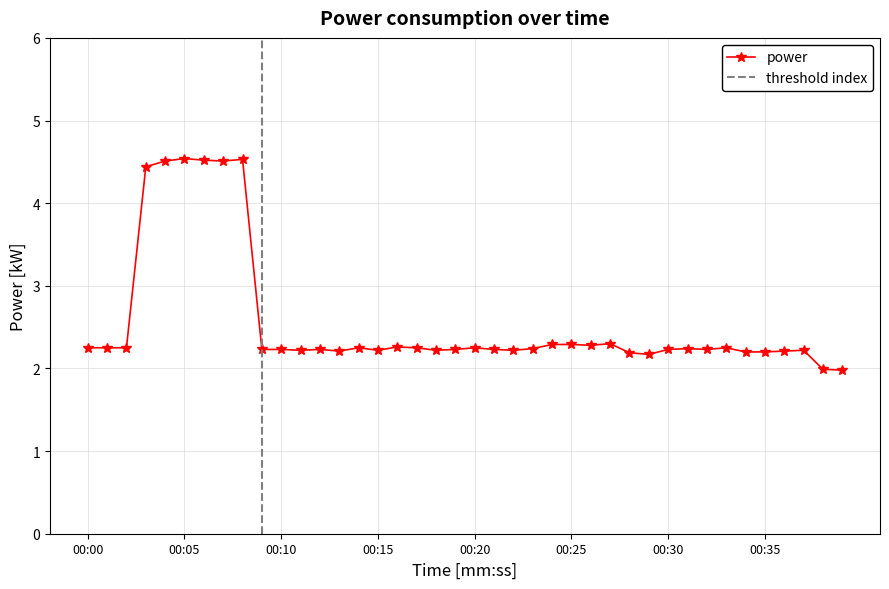

What is the sum of the values at 00:08 and 00:32?

6.8